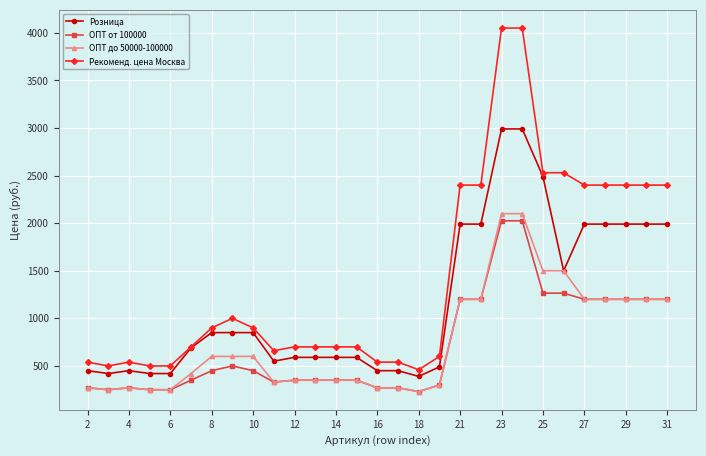

What is the average value of the Розница series?

1172